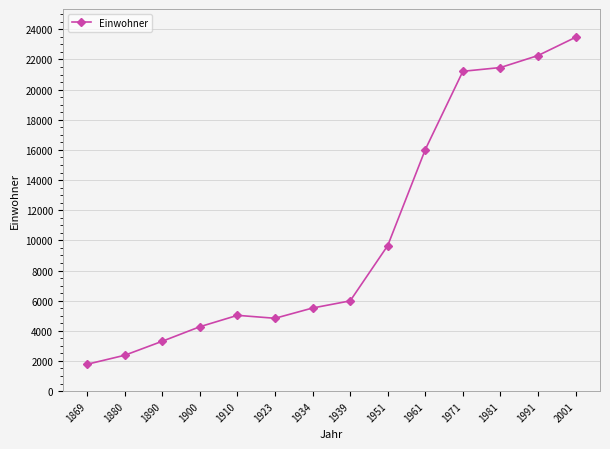

Where is the first local minimum?

1923